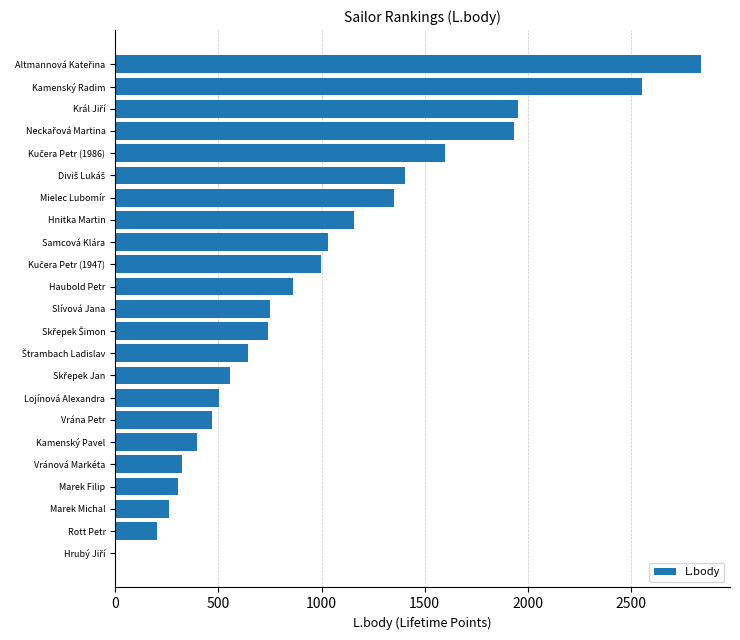

What is the sum of all values?

22839